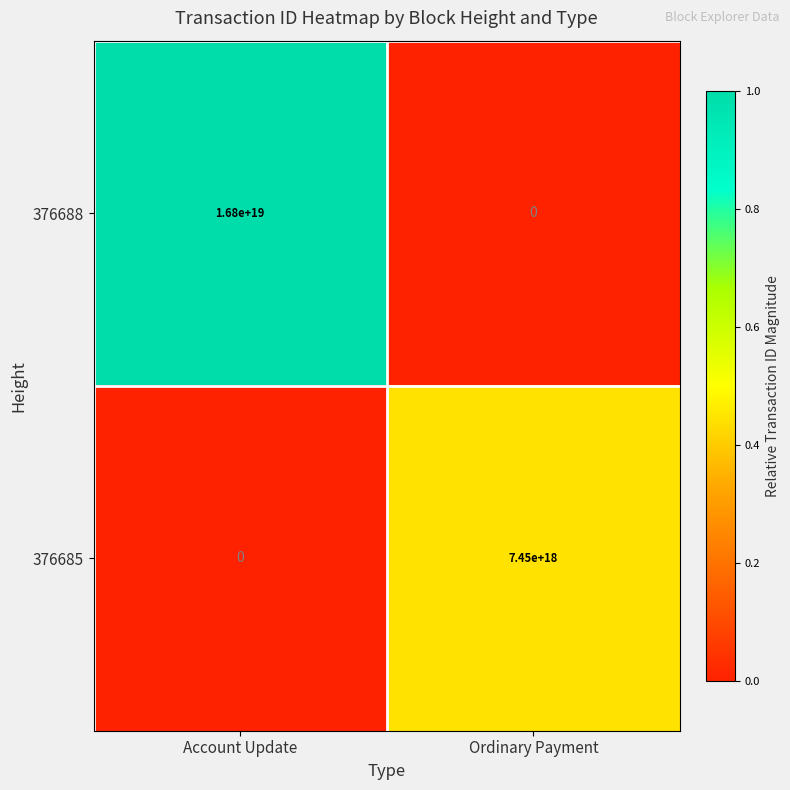

List the series in order of their overall mean, highest first.

376688, 376685